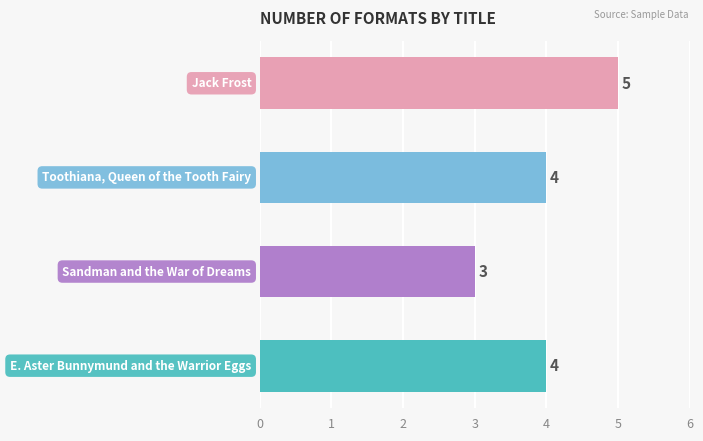

What is the minimum value shown in the chart?

3